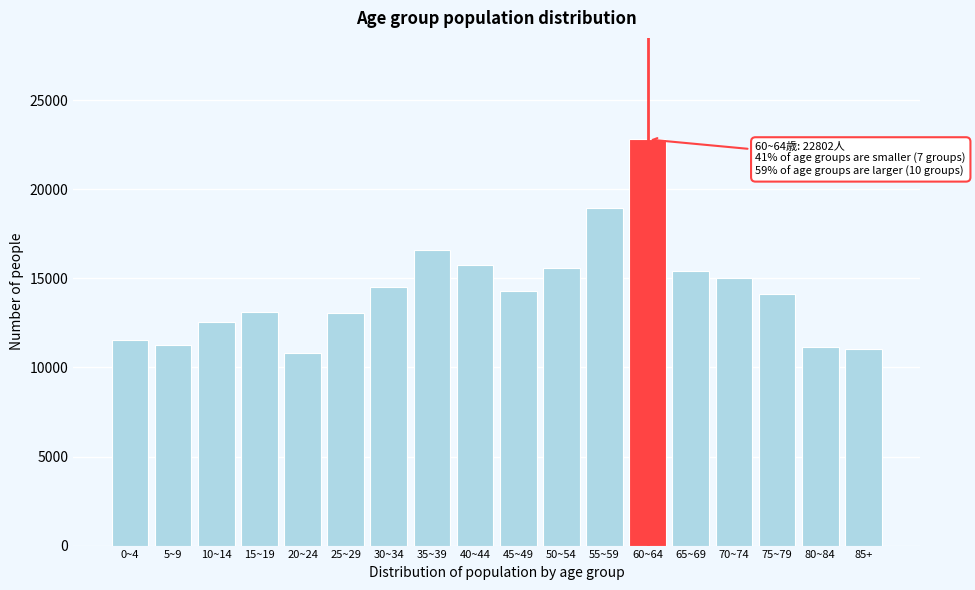

The value at 85+ is 18335. True or false?

False